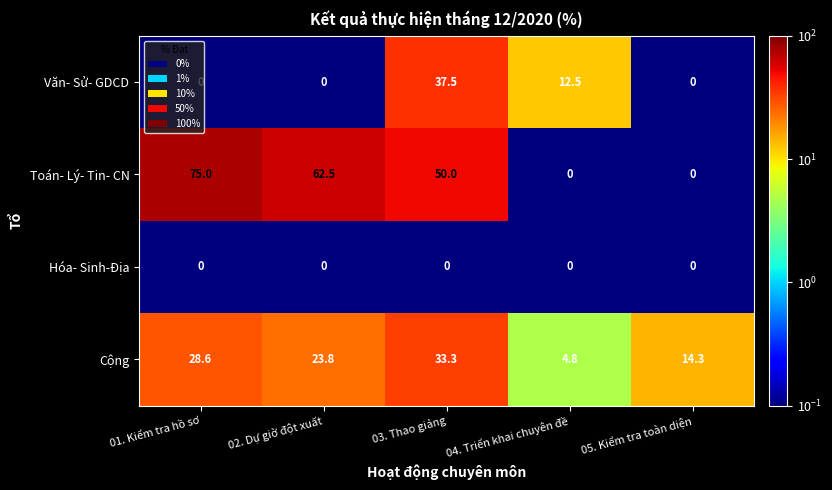

Which label corresponds to the largest value in the chart?

01. Kiểm tra hồ sơ